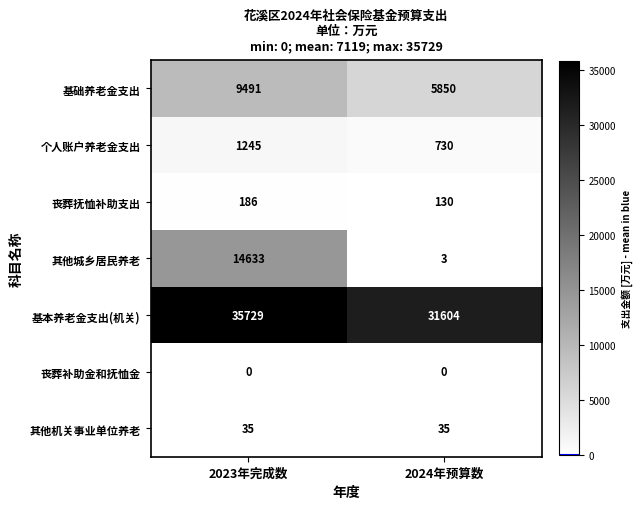

Rank the series at 2023年完成数 from highest to lowest value.

基本养老金支出(机关), 其他城乡居民养老, 基础养老金支出, 个人账户养老金支出, 丧葬抚恤补助支出, 其他机关事业单位养老, 丧葬补助金和抚恤金